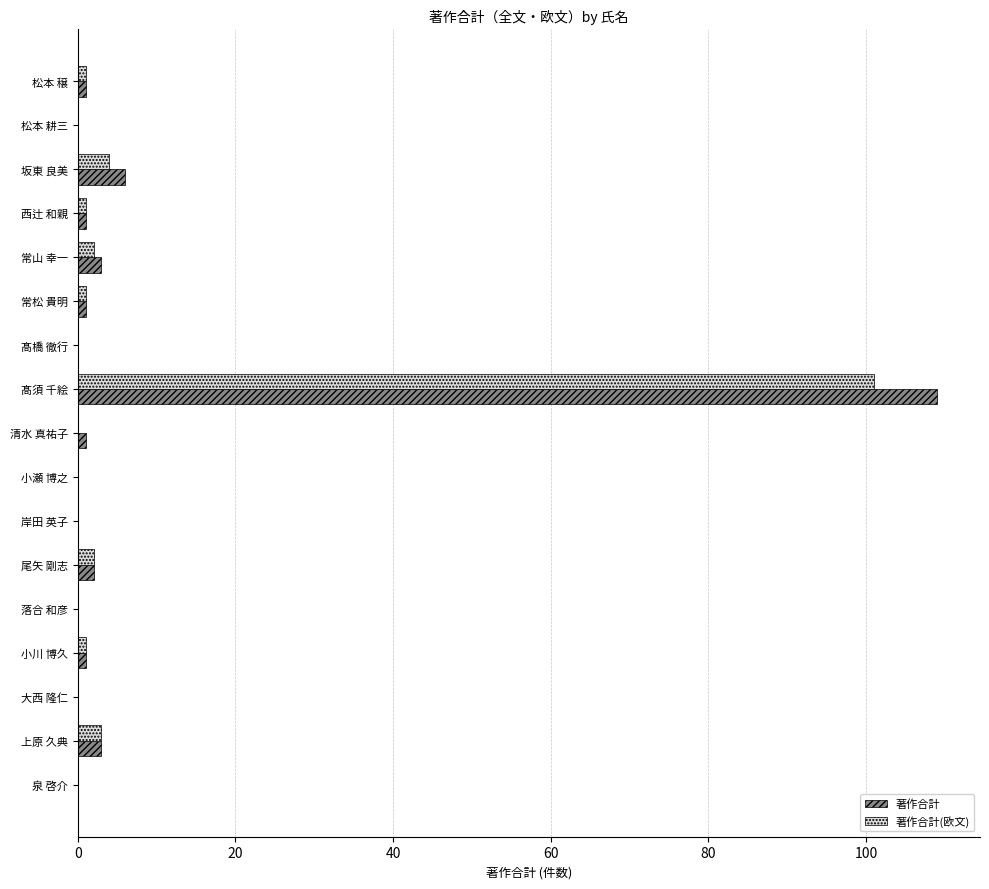

What is the maximum value shown in the chart?

109